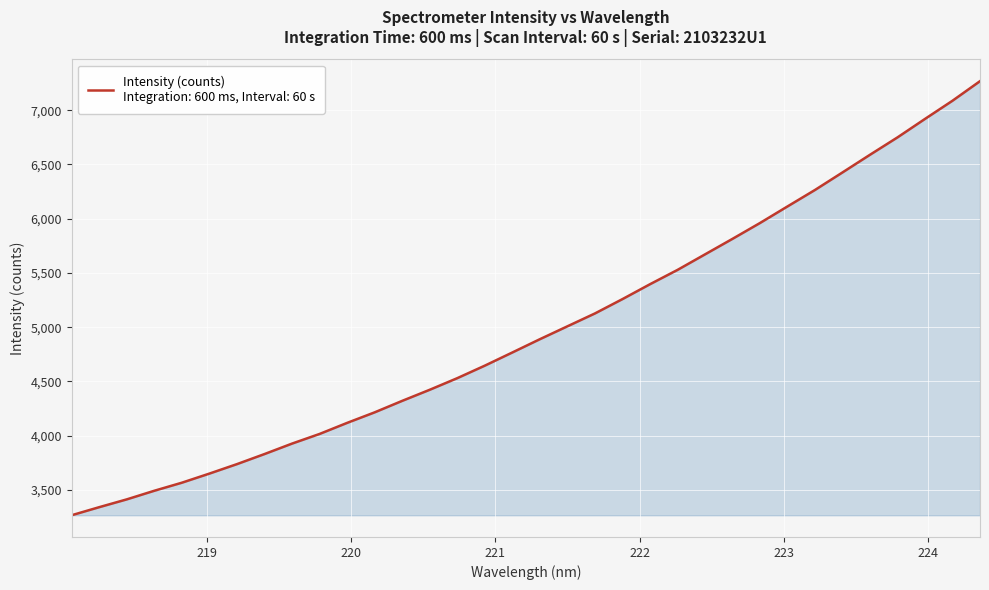

What is the maximum value shown in the chart?

7267.6